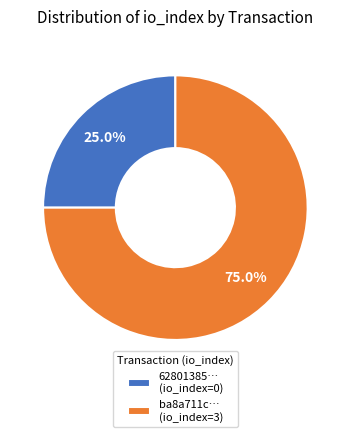

Rank the categories by value from highest to lowest.

ba8a711c… (io_index=3), 62801385… (io_index=0)